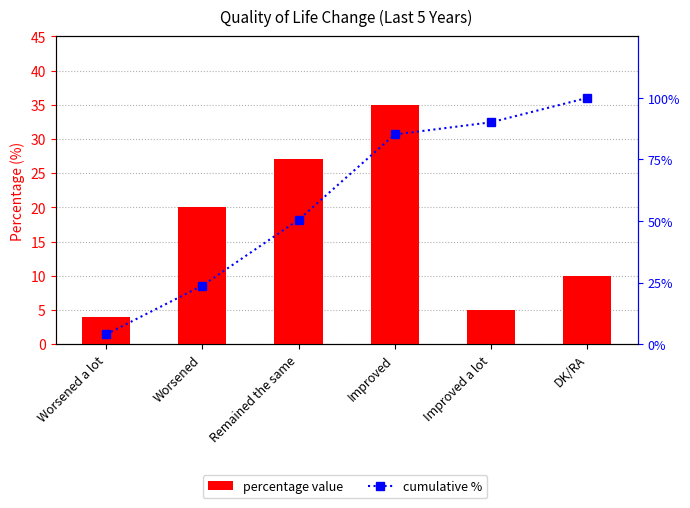

Which series changed the most between Worsened a lot and Worsened?

cumulative %